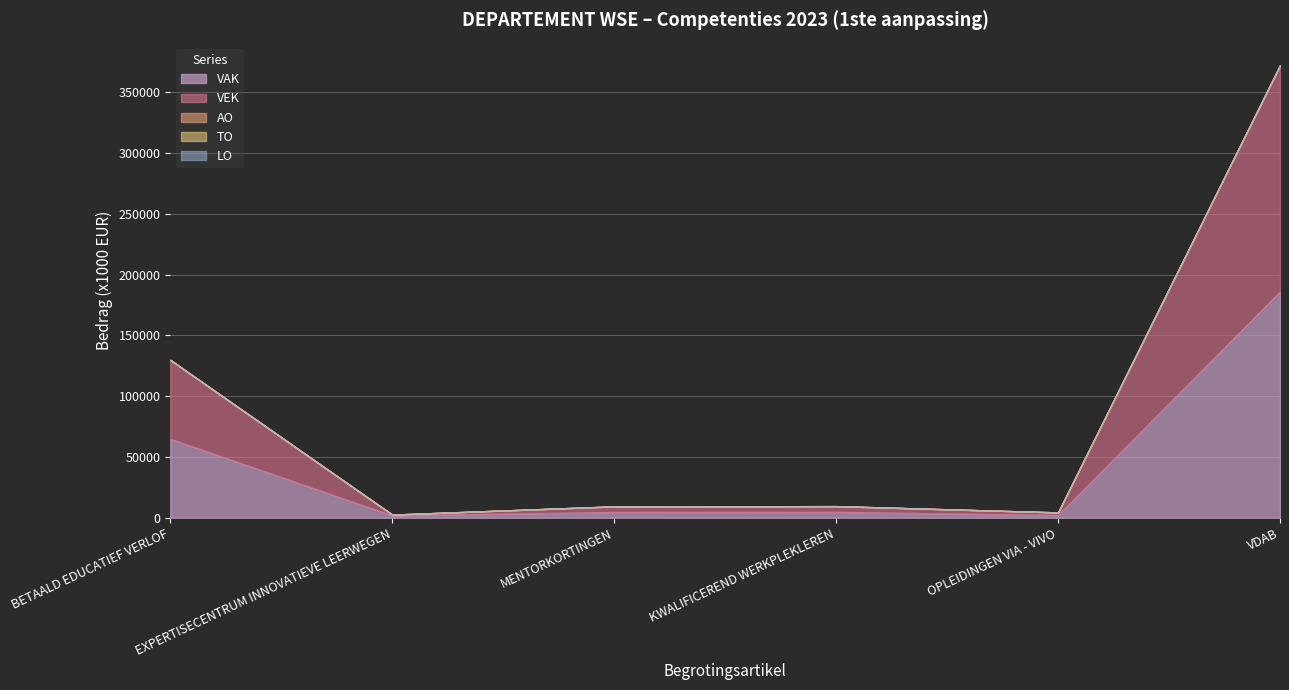

Which category has the lowest value in the VEK series?

EXPERTISECENTRUM INNOVATIEVE LEERWEGEN